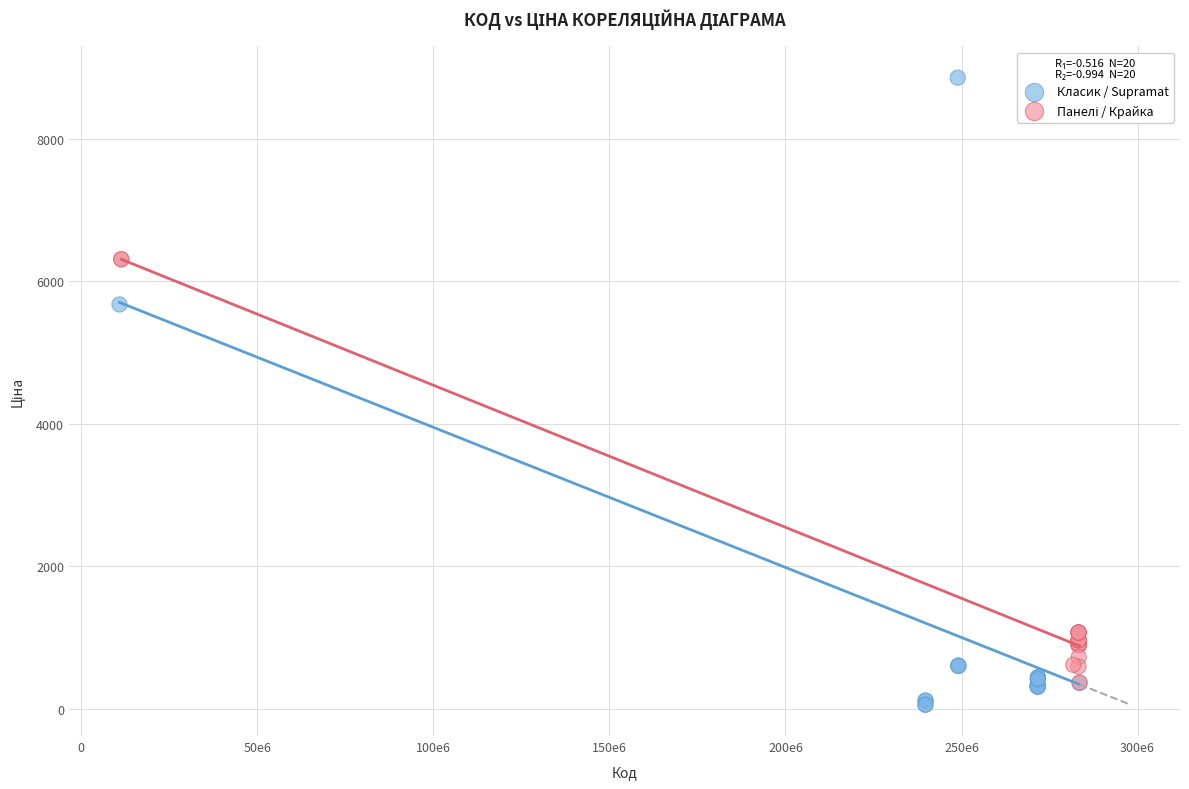

Which series has the largest Y range (max minus min)?

Класик / Supramat